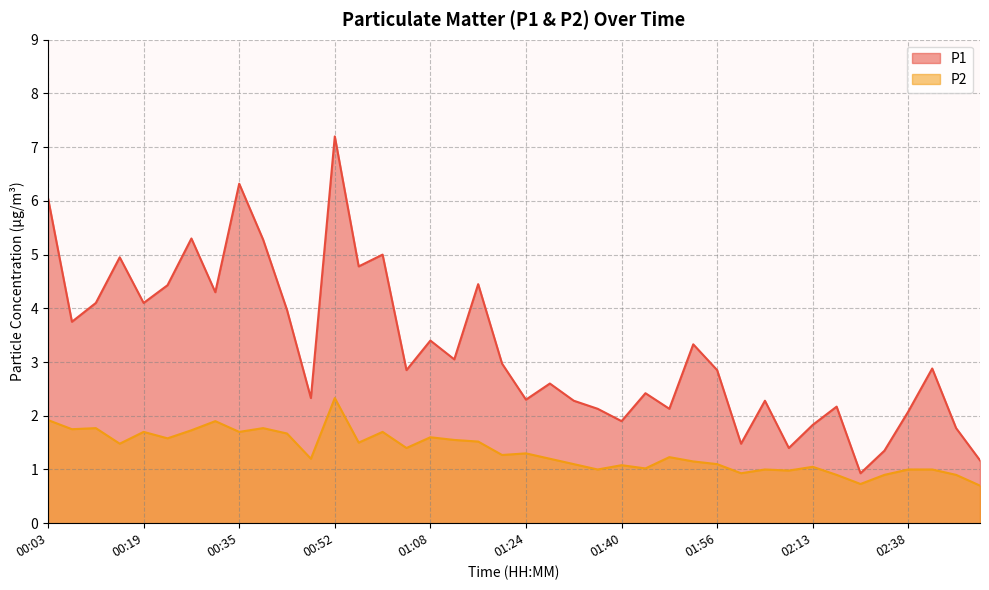

Reading left to right, list all the values displayed in this chart.

P1: 00:03=6.0	00:07=3.8	00:11=4.1	00:15=5.0	00:19=4.1	00:23=4.4	00:27=5.3	00:31=4.3	00:35=6.3	00:40=5.3	00:44=4.0	00:48=2.3	00:52=7.2	00:56=4.8	01:00=5.0	01:04=2.9	01:08=3.4	01:12=3.0	01:16=4.5	01:20=3.0	01:24=2.3	01:28=2.6	01:32=2.3	01:36=2.1	01:40=1.9	01:44=2.4	01:48=2.1	01:52=3.3	01:56=2.9	02:01=1.5	02:05=2.3	02:09=1.4	02:13=1.8	02:17=2.2	02:29=0.9	02:33=1.4	02:38=2.1	02:42=2.9	02:46=1.8	02:50=1.2
P2: 00:03=1.9	00:07=1.8	00:11=1.8	00:15=1.5	00:19=1.7	00:23=1.6	00:27=1.7	00:31=1.9	00:35=1.7	00:40=1.8	00:44=1.7	00:48=1.2	00:52=2.3	00:56=1.5	01:00=1.7	01:04=1.4	01:08=1.6	01:12=1.6	01:16=1.5	01:20=1.3	01:24=1.3	01:28=1.2	01:32=1.1	01:36=1.0	01:40=1.1	01:44=1.0	01:48=1.2	01:52=1.1	01:56=1.1	02:01=0.9	02:05=1.0	02:09=1.0	02:13=1.1	02:17=0.9	02:29=0.7	02:33=0.9	02:38=1.0	02:42=1.0	02:46=0.9	02:50=0.7